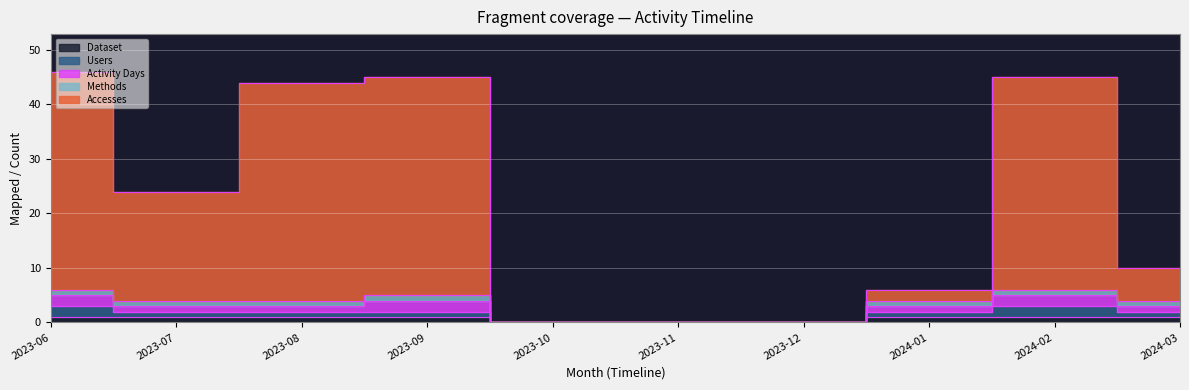

What is the sum of the Activity Days values at 2023-10 and 2024-01?

1